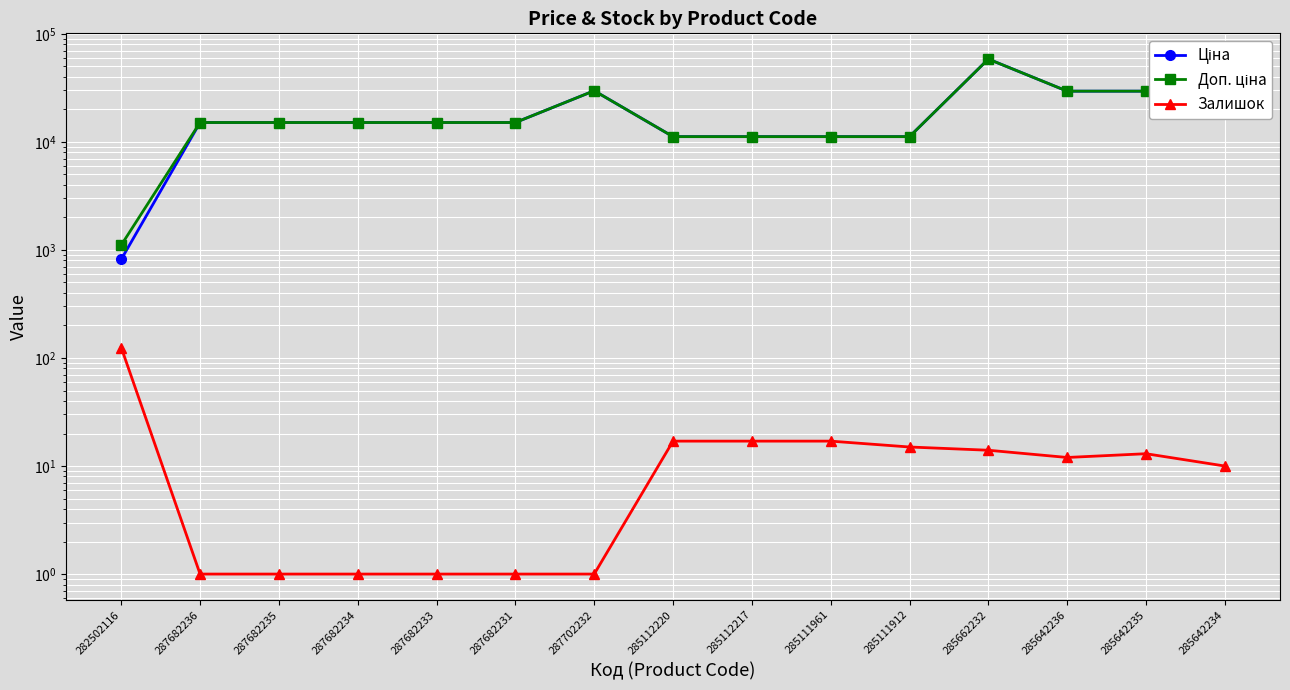

Reading right to left, what are all the values shown in this chart?

Ціна: 29491.5	29491.5	29491.5	58426.5	11188.2	11188.2	11188.2	11188.2	29747.2	15120.0	15120.0	15120.0	15120.0	15120.0	818.5
Доп. ціна: 29491.5	29491.5	29491.5	58426.5	11188.2	11188.2	11188.2	11188.2	29747.2	15120.0	15120.0	15120.0	15120.0	15120.0	1109.2
Залишок: 10.0	13.0	12.0	14.0	15.0	17.0	17.0	17.0	1.0	1.0	1.0	1.0	1.0	1.0	125.0